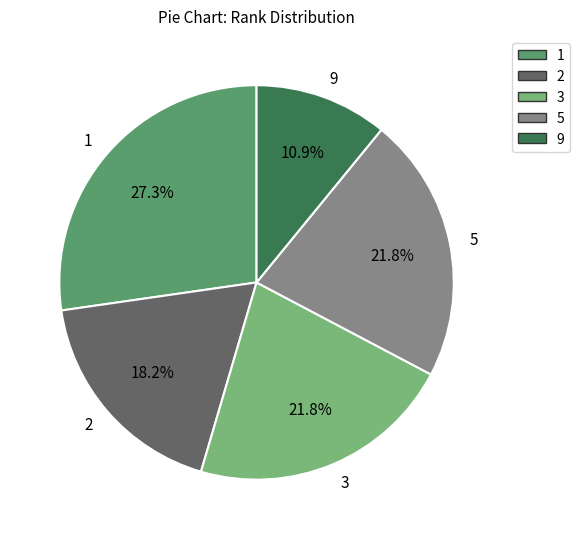

What is the ratio of the value at 2 to the value at 5?

0.8